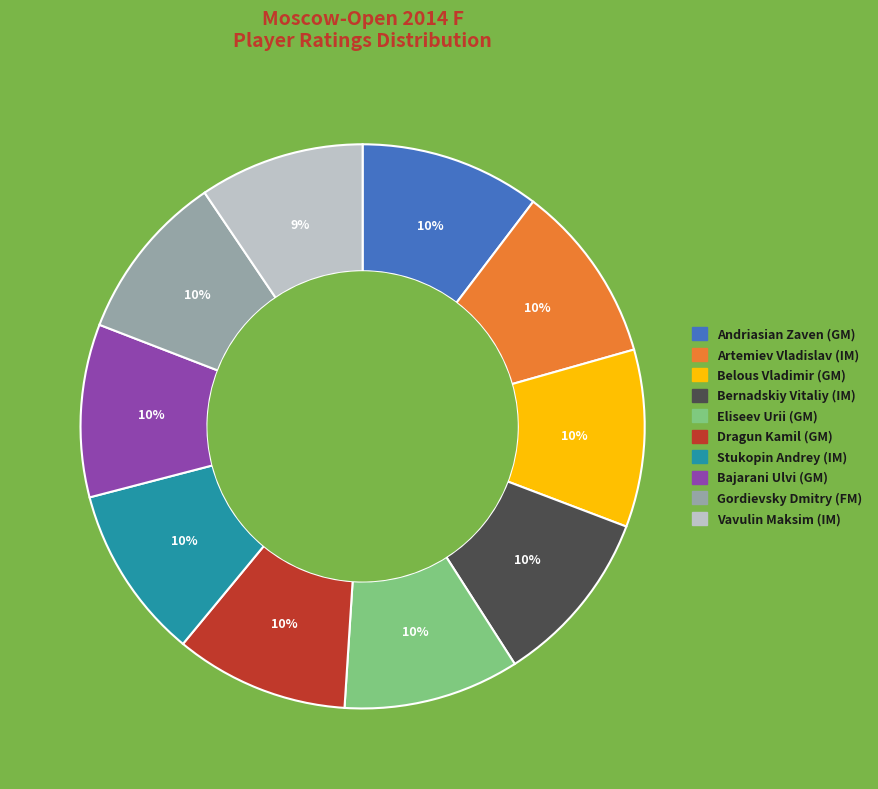

Does Artemiev Vladislav (IM) represent more than half of the total?

No